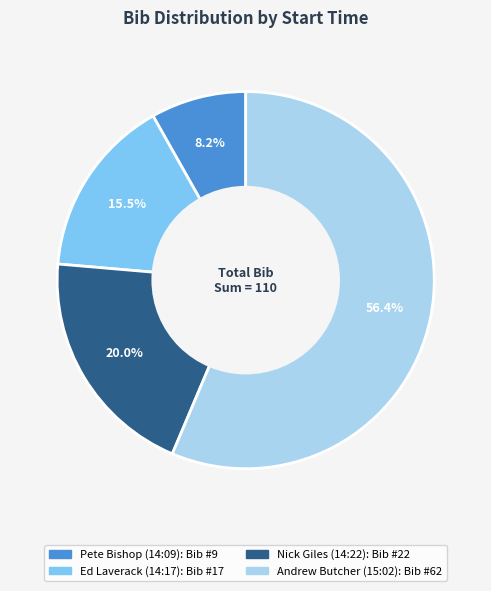

Combined, do Nick Giles (14:22) and Ed Laverack (14:17) account for over 50%?

No